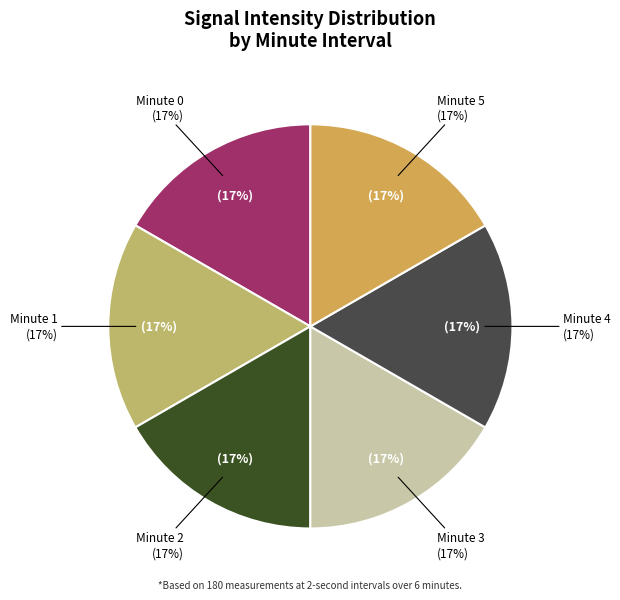

Which category has the smallest portion of the pie?

Minute 5